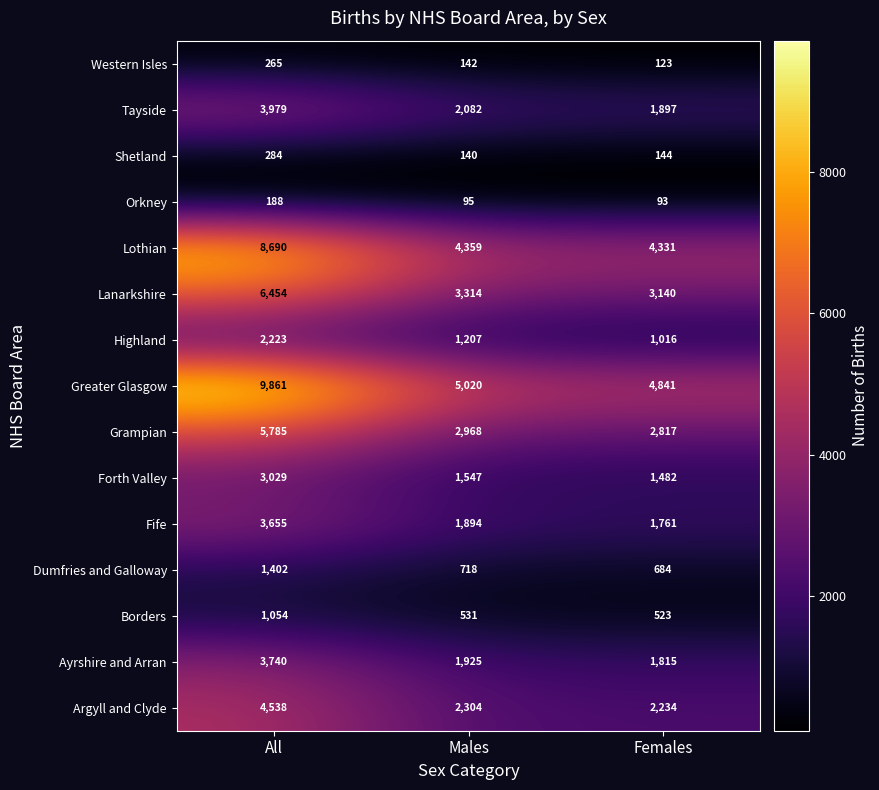

Rank the series at Males from highest to lowest value.

Greater Glasgow, Lothian, Lanarkshire, Grampian, Argyll and Clyde, Tayside, Ayrshire and Arran, Fife, Forth Valley, Highland, Dumfries and Galloway, Borders, Western Isles, Shetland, Orkney